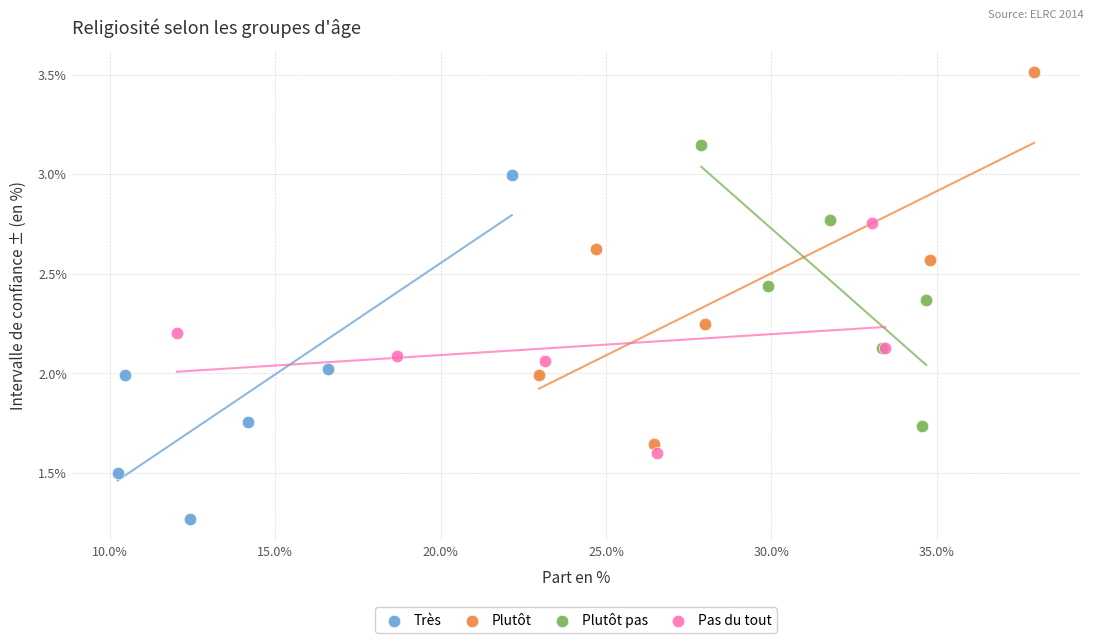

What are all the series names shown in the legend?

Très, Plutôt, Plutôt pas, Pas du tout